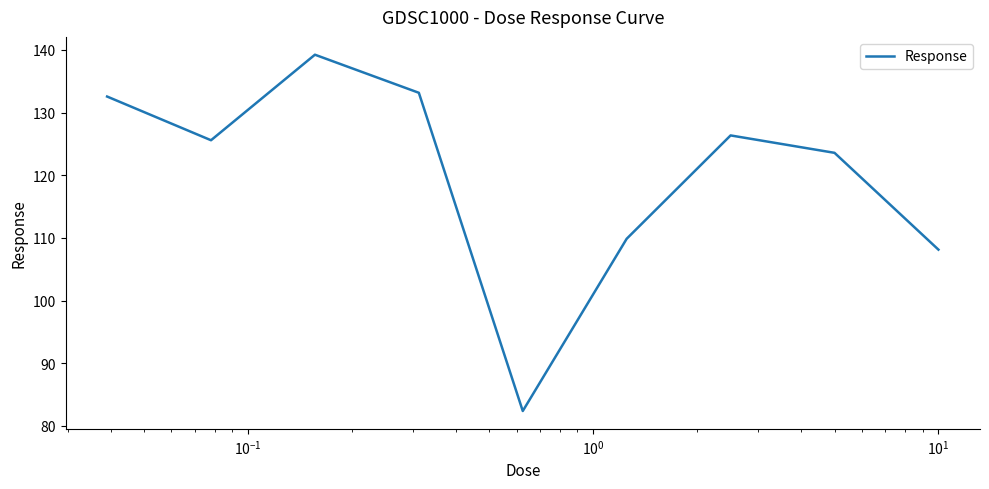

What is the greatest value displayed?

139.2